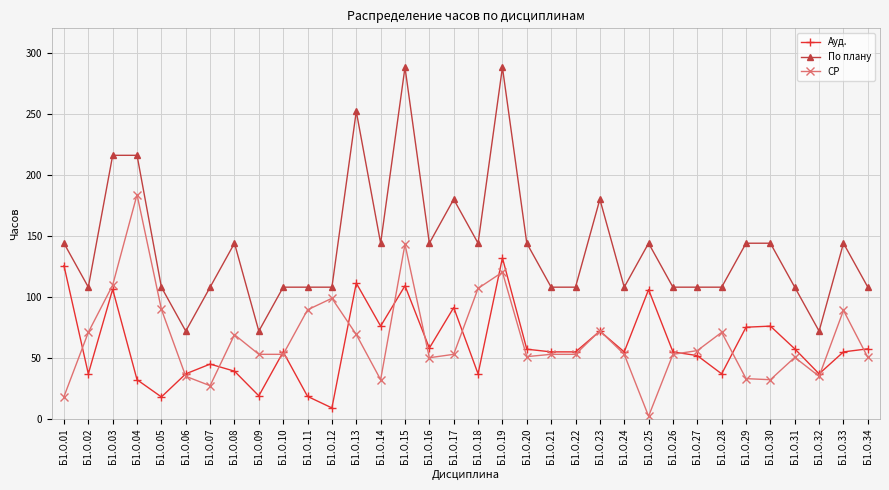

True or false: СР has more than 0 interior local peaks.

True